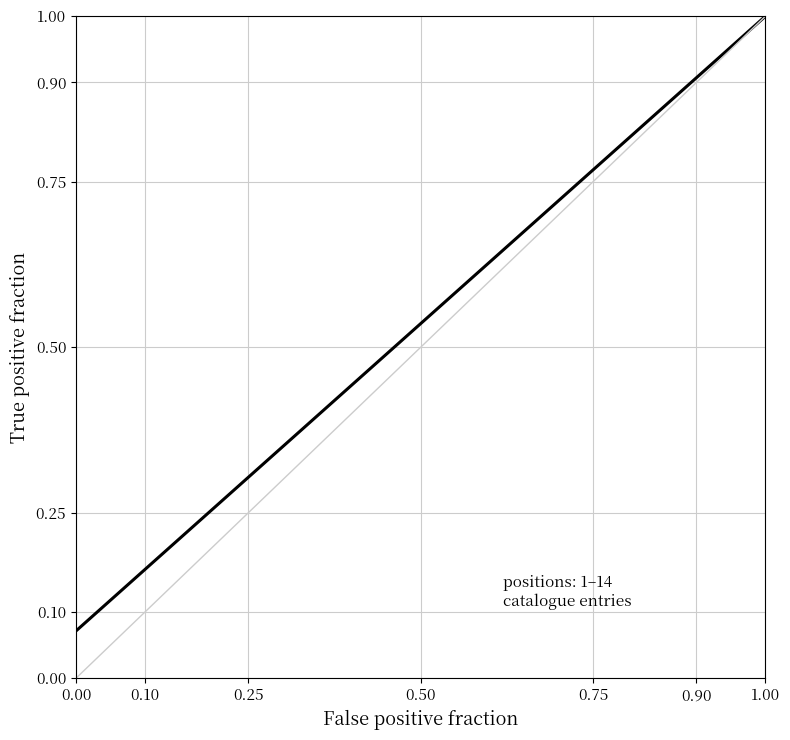

What is the greatest value displayed?

1.0